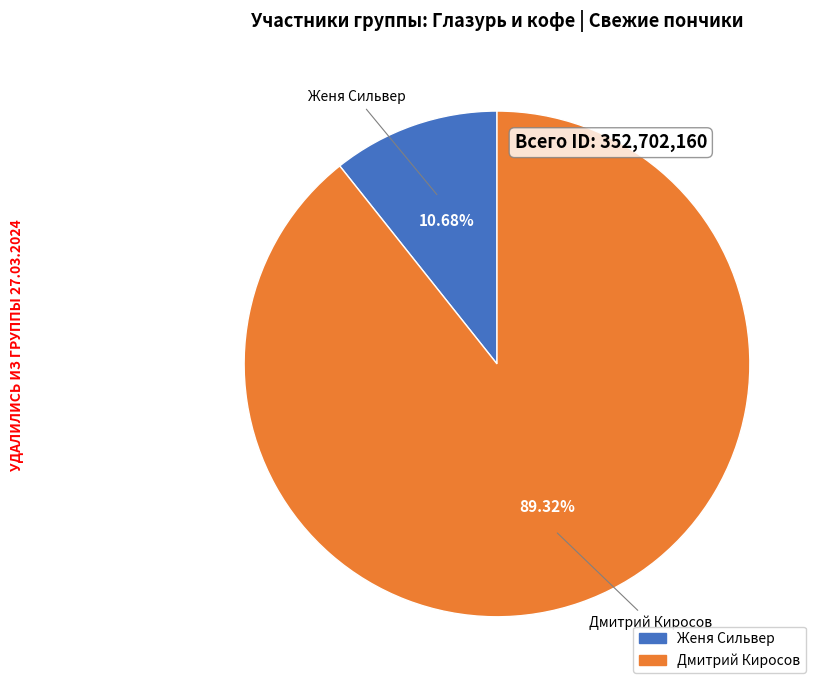

To the nearest percent, what portion does Женя Сильвер represent?

11%